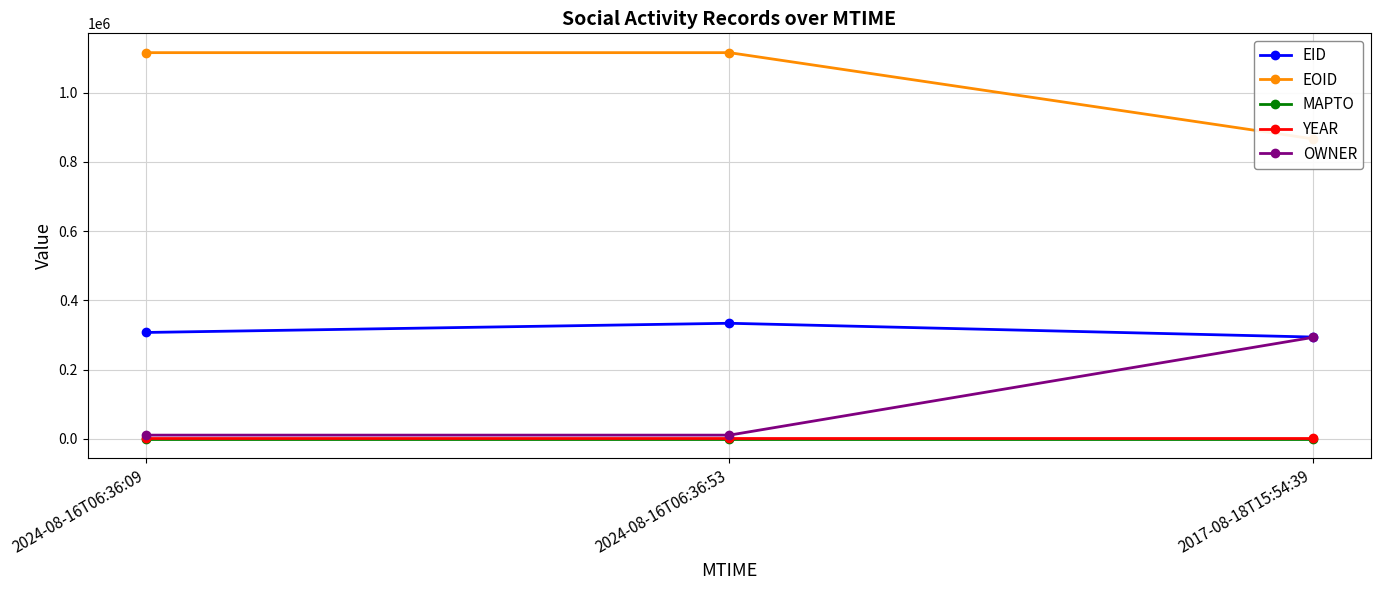

Between 2024-08-16T06:36:53 and 2017-08-18T15:54:39, which series saw the biggest shift?

OWNER